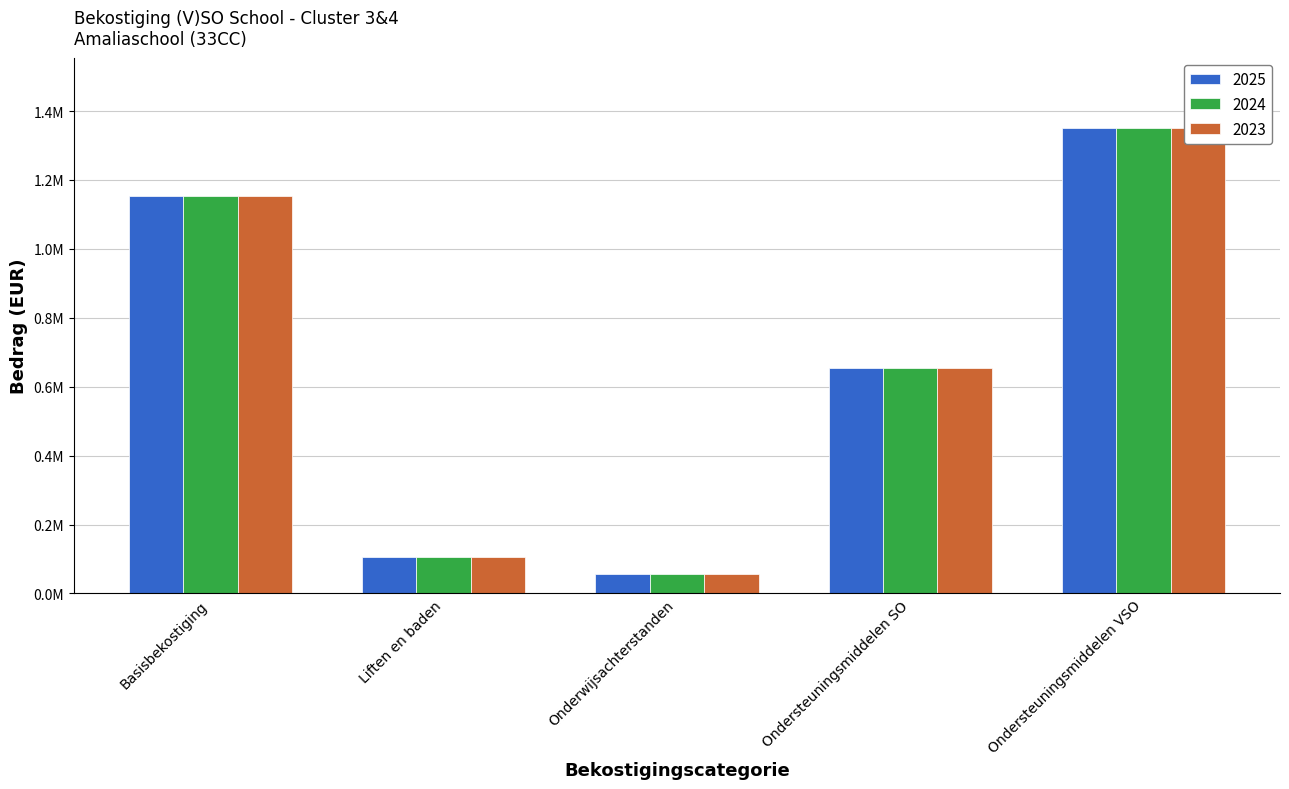

Which series changed the most between Onderwijsachterstanden and Ondersteuningsmiddelen SO?

2023